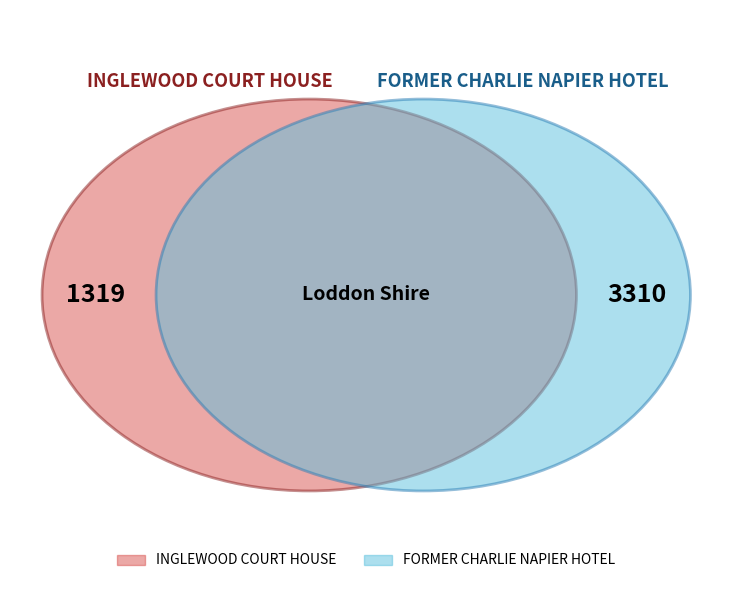

Count the number of slices in the pie.

2